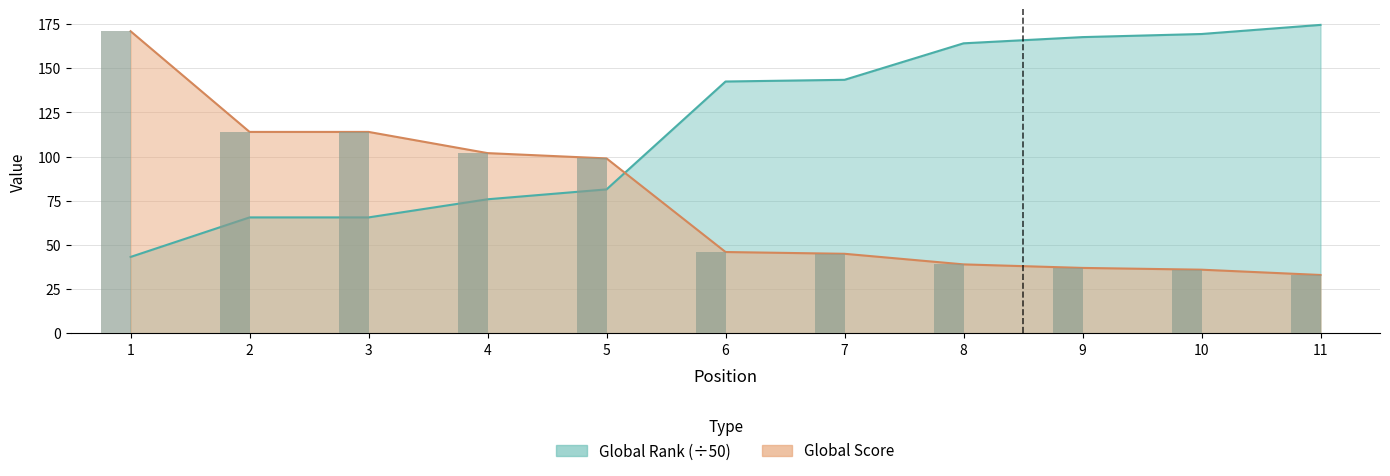

What is the sum of all Global Score values?

836.0